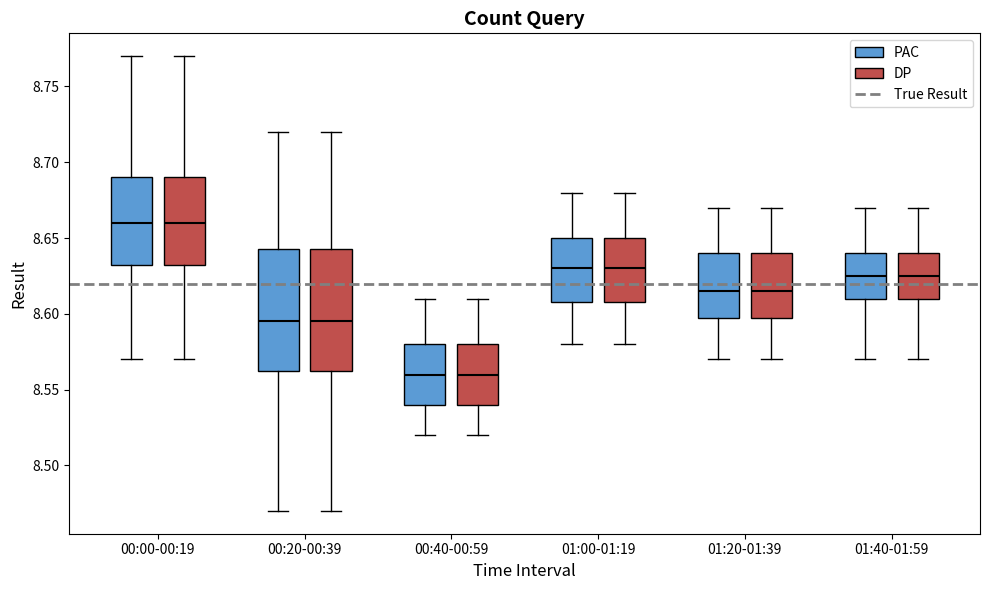

Reading left to right, transcribe this box plot: for each box, give where its median line is, the range the box spans, and where its two whiskers end, as read against the y-axis. The values are not printed on the chart, so give them approximately, as read against the axis.

00:00-00:19 (PAC): median 8.660, box 8.635 to 8.690, whiskers 8.570 to 8.770
00:00-00:19 (DP): median 8.660, box 8.635 to 8.690, whiskers 8.570 to 8.770
00:20-00:39 (PAC): median 8.595, box 8.565 to 8.645, whiskers 8.470 to 8.720
00:20-00:39 (DP): median 8.595, box 8.565 to 8.645, whiskers 8.470 to 8.720
00:40-00:59 (PAC): median 8.560, box 8.540 to 8.580, whiskers 8.520 to 8.610
00:40-00:59 (DP): median 8.560, box 8.540 to 8.580, whiskers 8.520 to 8.610
01:00-01:19 (PAC): median 8.630, box 8.610 to 8.650, whiskers 8.580 to 8.680
01:00-01:19 (DP): median 8.630, box 8.610 to 8.650, whiskers 8.580 to 8.680
01:20-01:39 (PAC): median 8.615, box 8.600 to 8.640, whiskers 8.570 to 8.670
01:20-01:39 (DP): median 8.615, box 8.600 to 8.640, whiskers 8.570 to 8.670
01:40-01:59 (PAC): median 8.625, box 8.610 to 8.640, whiskers 8.570 to 8.670
01:40-01:59 (DP): median 8.625, box 8.610 to 8.640, whiskers 8.570 to 8.670